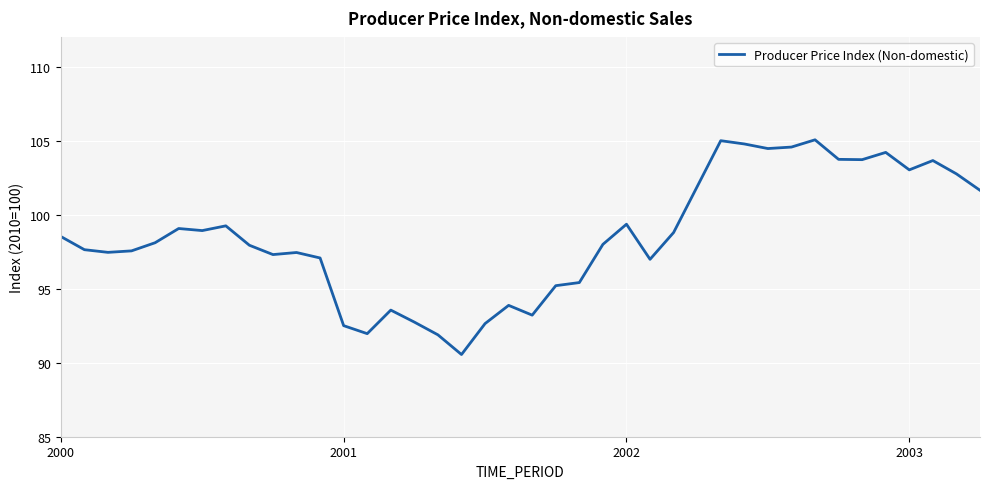

What is the difference between the maximum and minimum values?

14.5